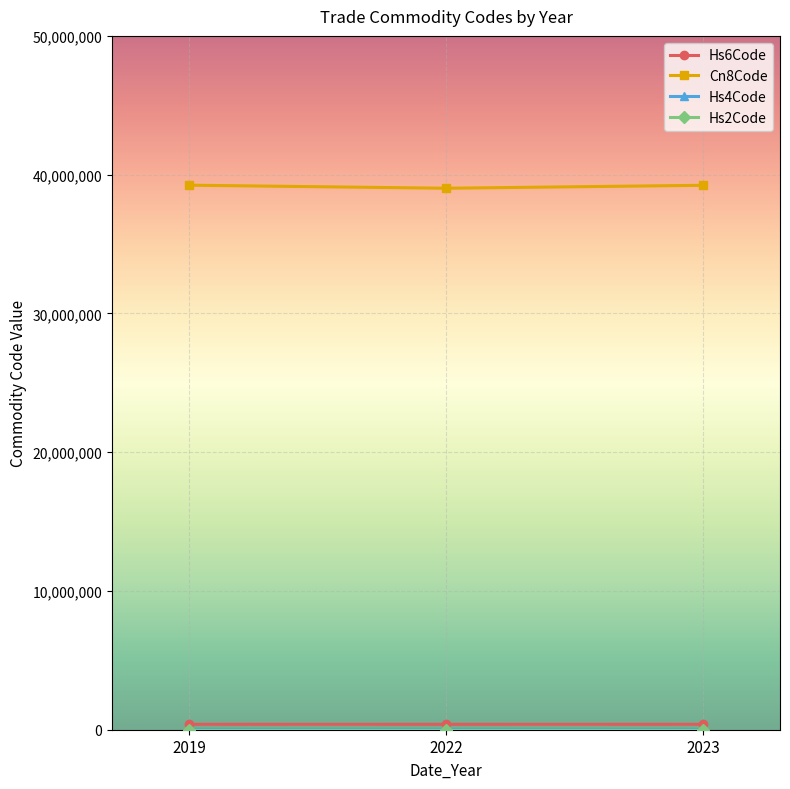

The value of Cn8Code at 2023 is 17455875. True or false?

False